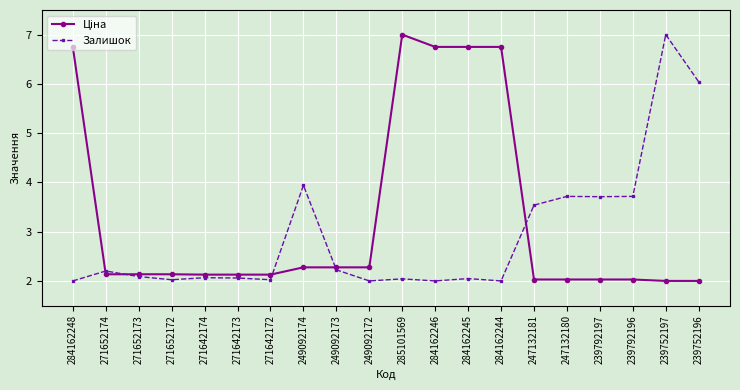

At how many categories does at least one series exceed 3?

12